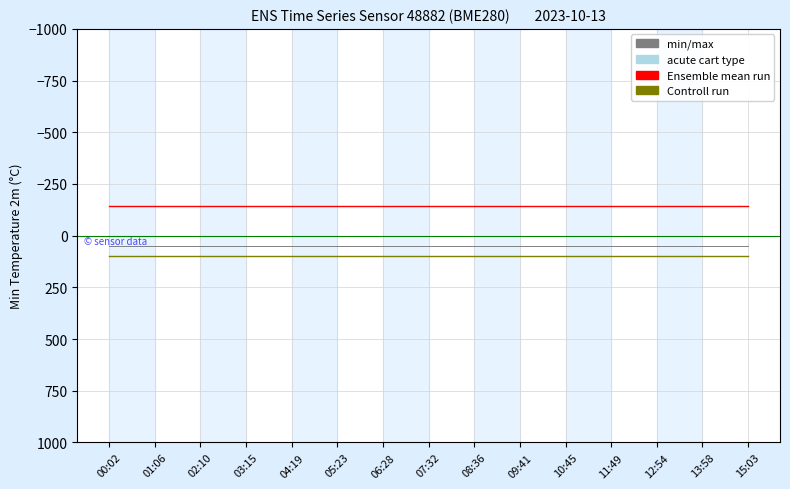

What is the spread (max minus min) of values at 03:15?

243.3